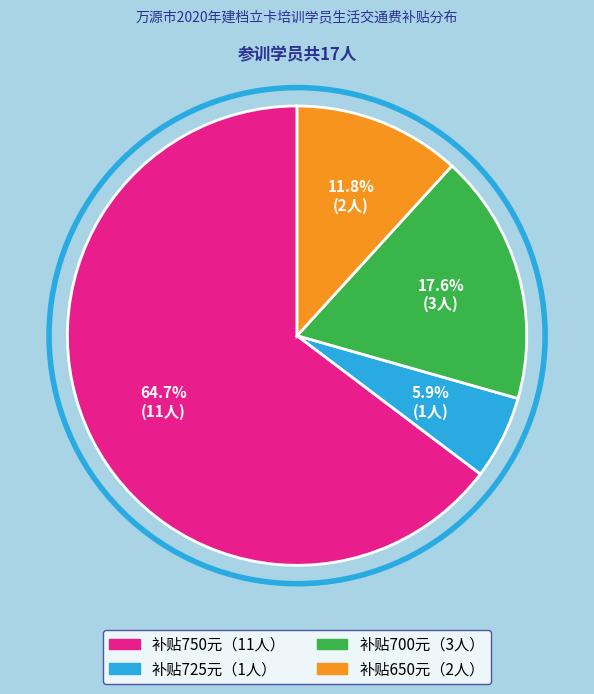

Is there any slice that represents more than half of the pie?

Yes